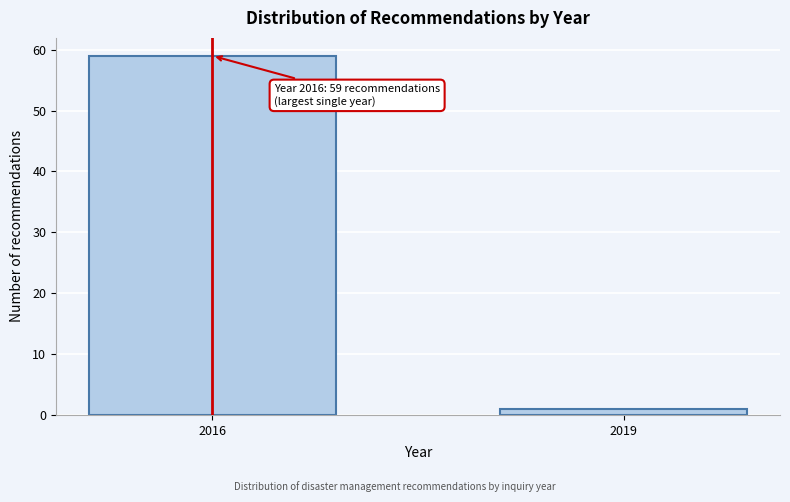

Reading left to right, what are all the values shown in this chart?

59	1